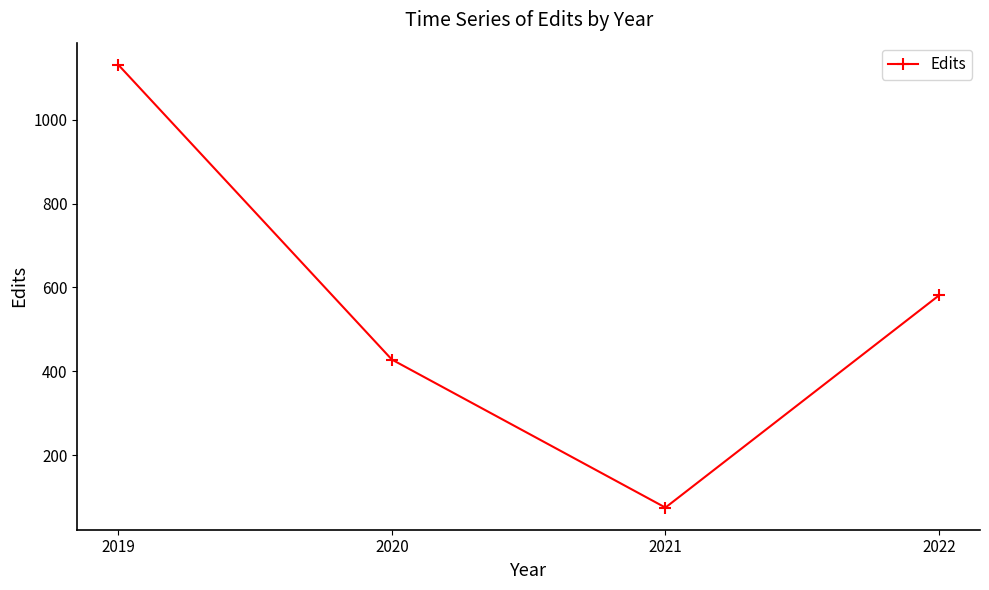

True or false: the data shows 199 at 2022.

False